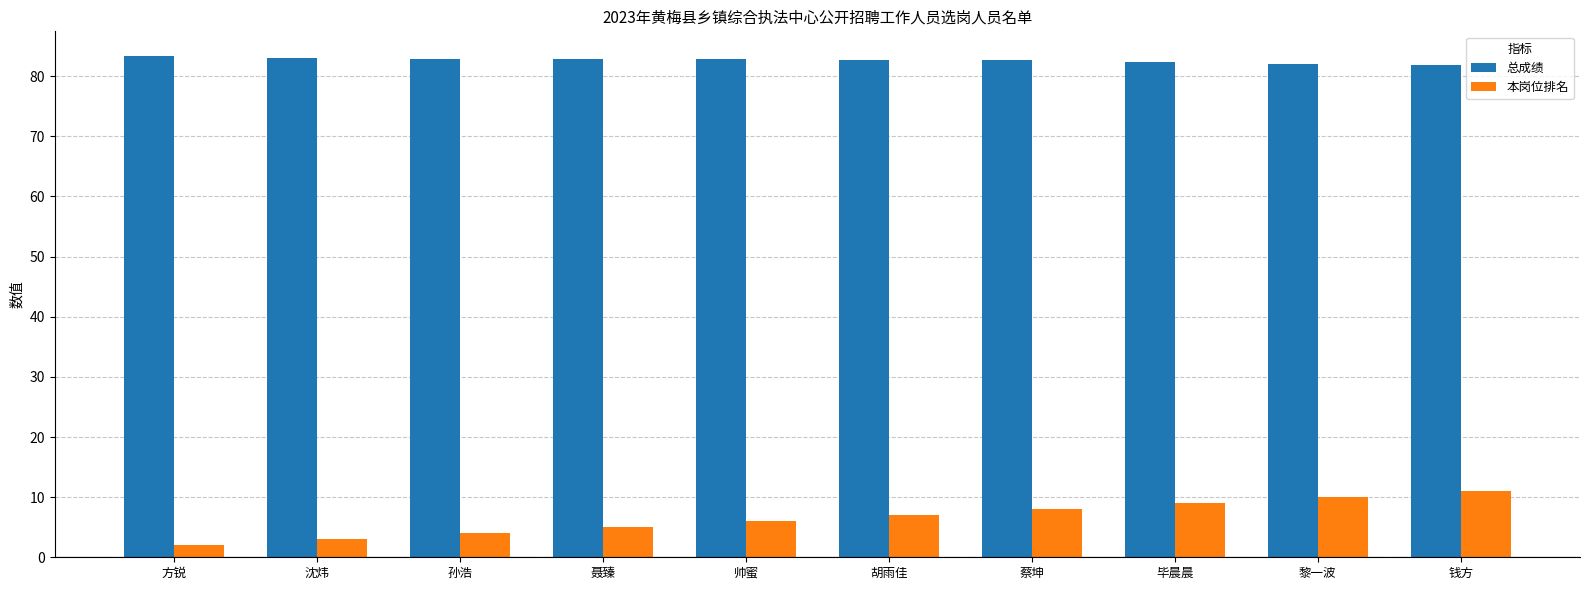

What is the value of the 本岗位排名 bar at the 10th from the left?

11.0